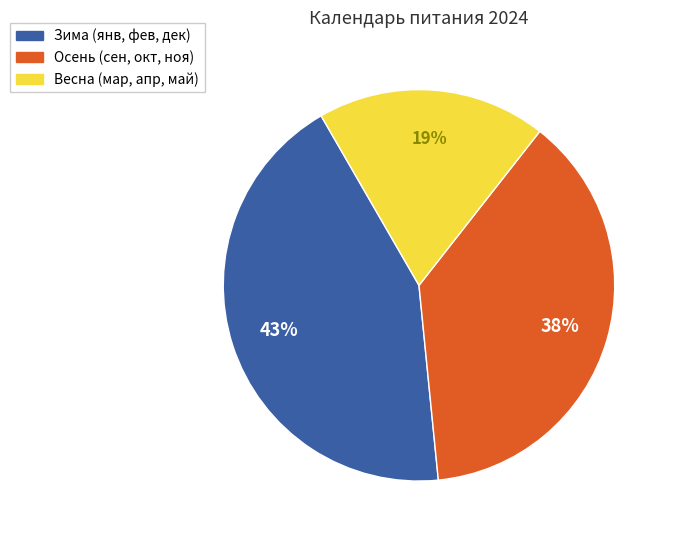

Rank the categories by value from lowest to highest.

Весна (мар, апр, май), Осень (сен, окт, ноя), Зима (янв, фев, дек)